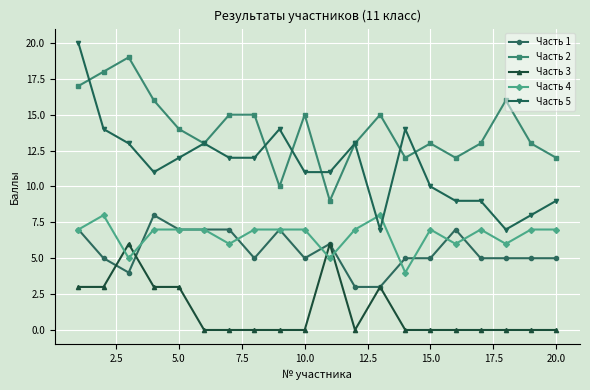

What are all the series names shown in the legend?

Часть 1, Часть 2, Часть 3, Часть 4, Часть 5